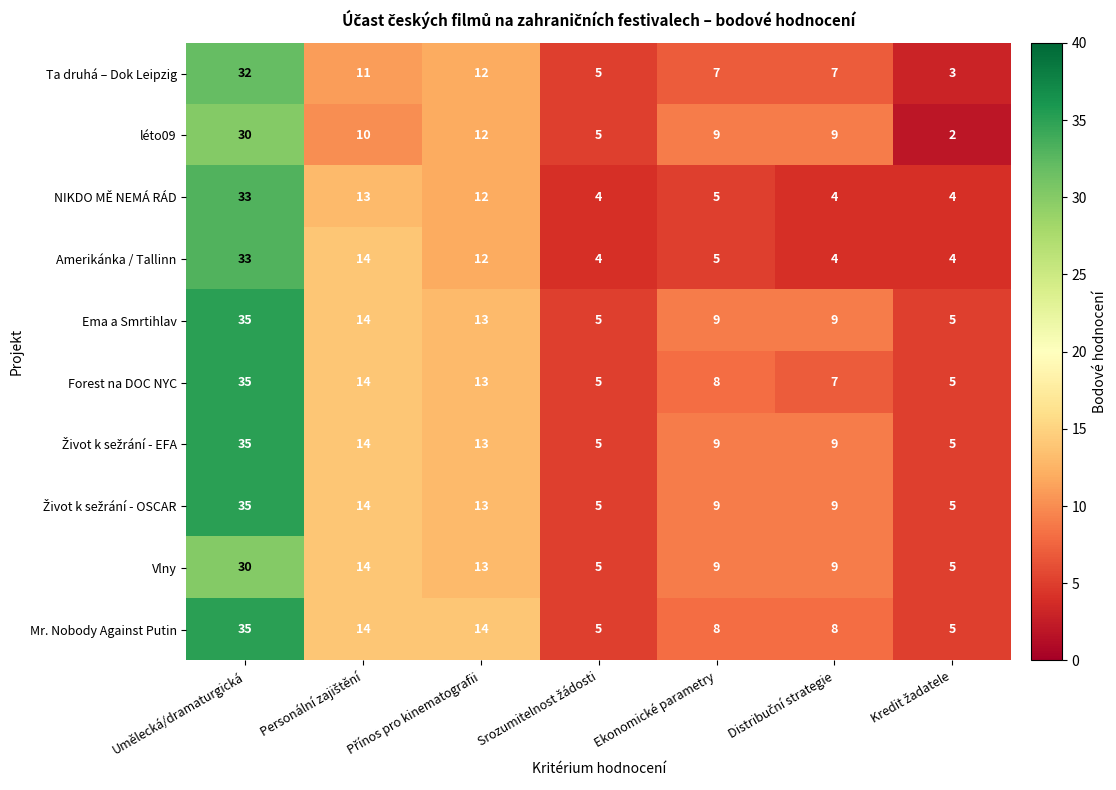

What is the greatest value displayed?

35